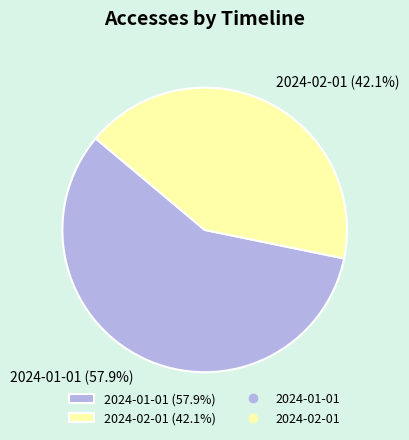

To the nearest percent, what is the difference between the largest and smallest slice percentages?

16%